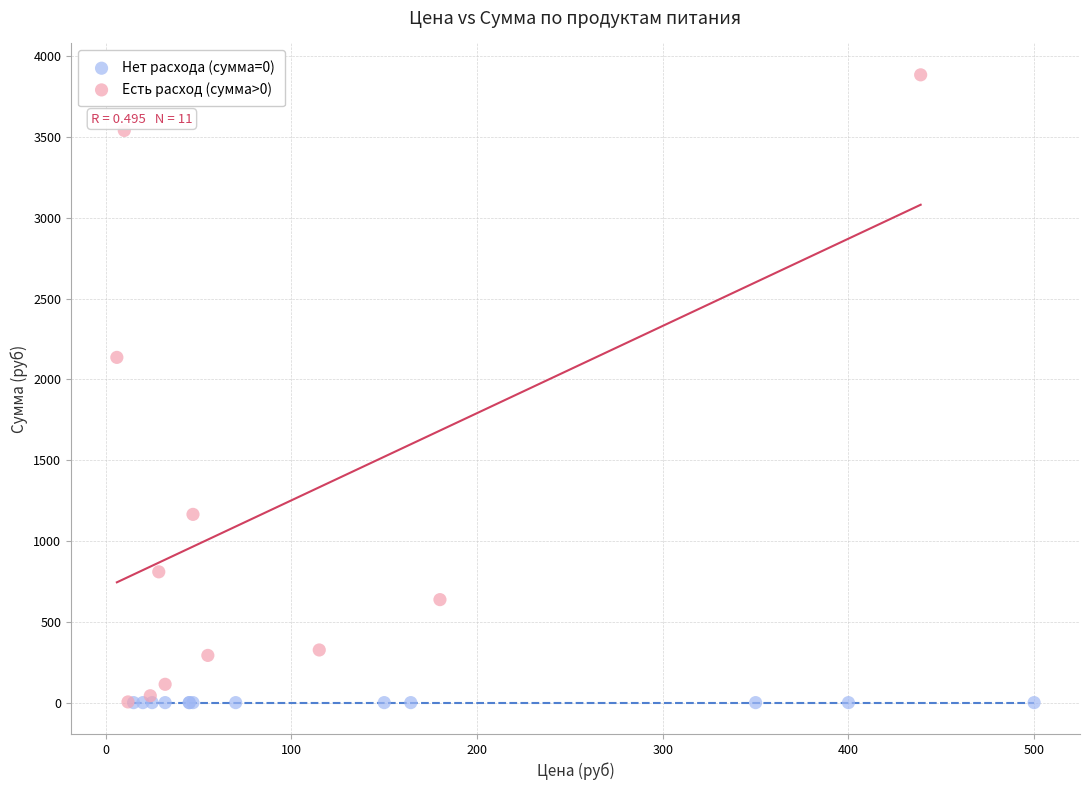

Which series contains the highest Y value?

Есть расход (сумма>0)